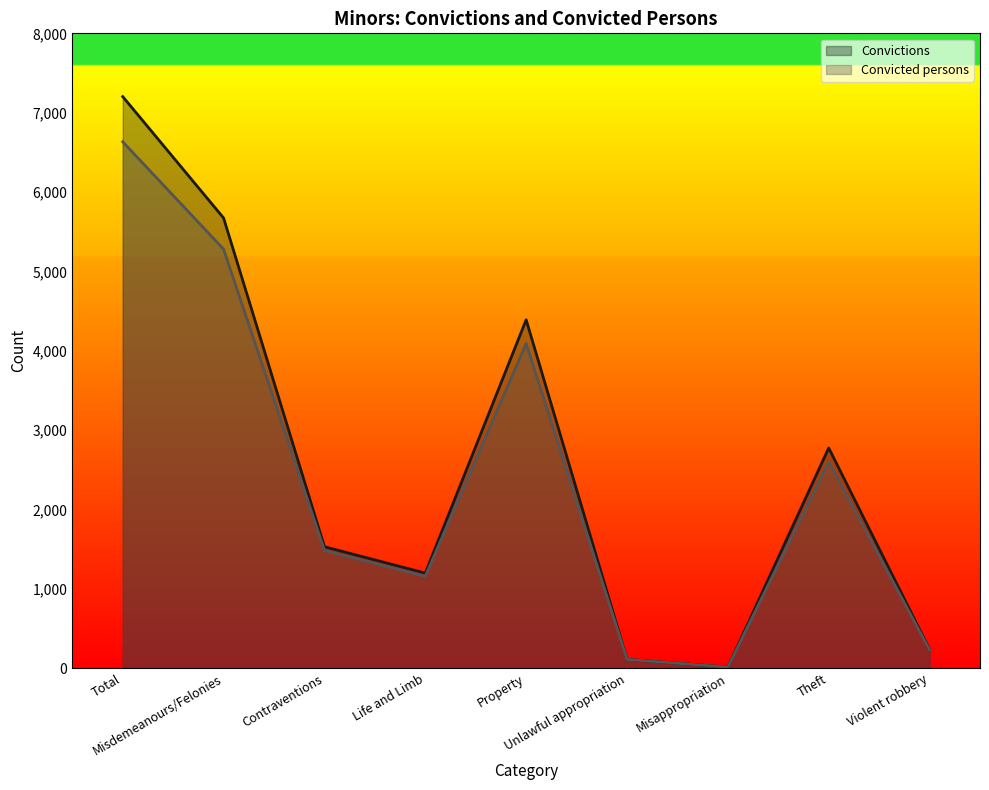

Rank the series by their average value, from lowest to highest.

Convicted persons, Convictions